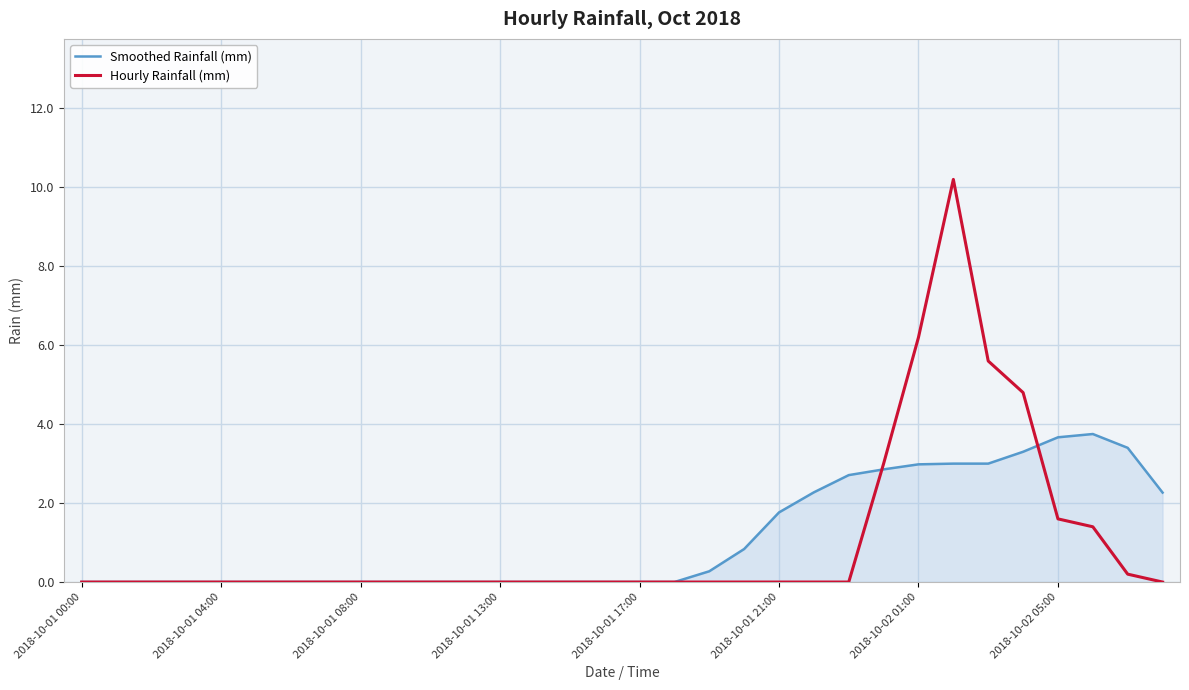

What is the highest value of the Smoothed Rainfall (mm) series?

3.8